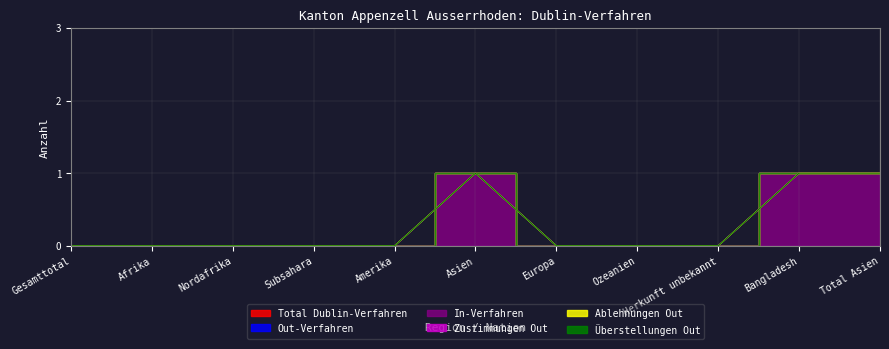

Between Amerika and Asien, which series saw the biggest shift?

In-Verfahren